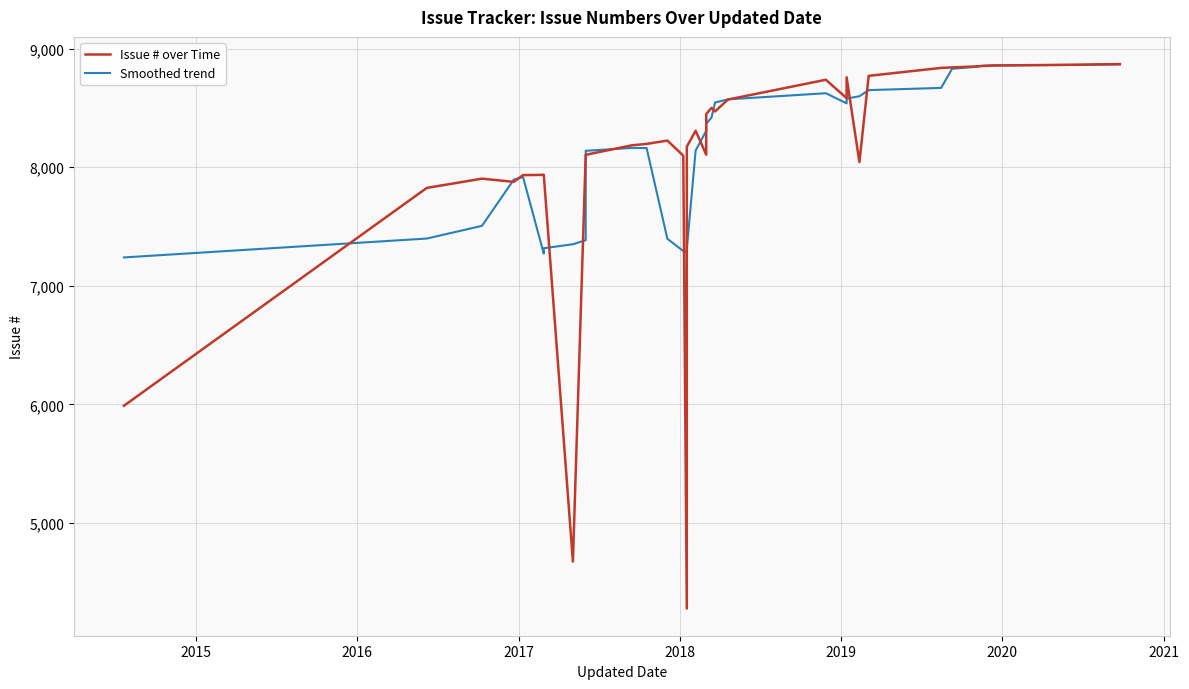

Count the number of data series in this chart.

2